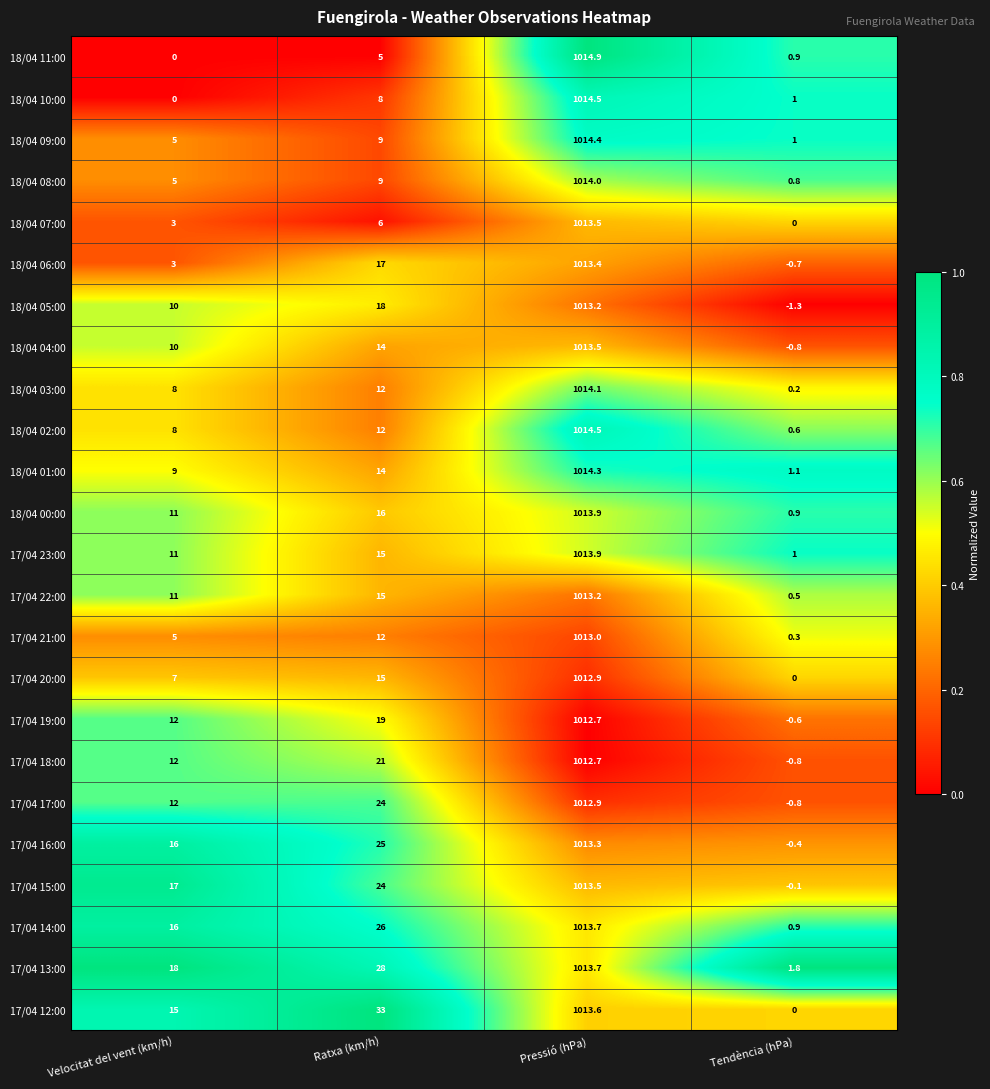

Which series has the largest total across all categories?

17/04 12:00